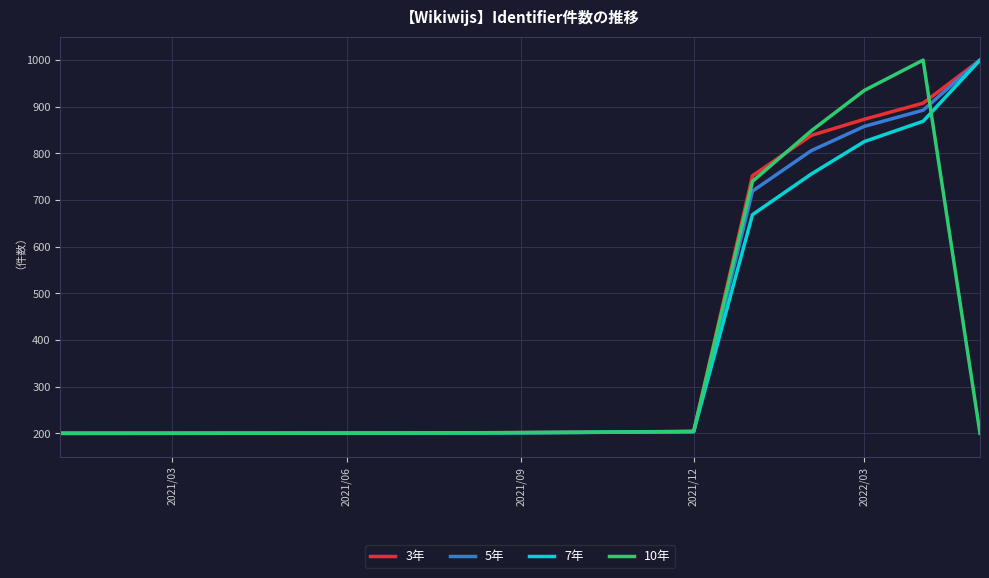

Count the number of data series in this chart.

4